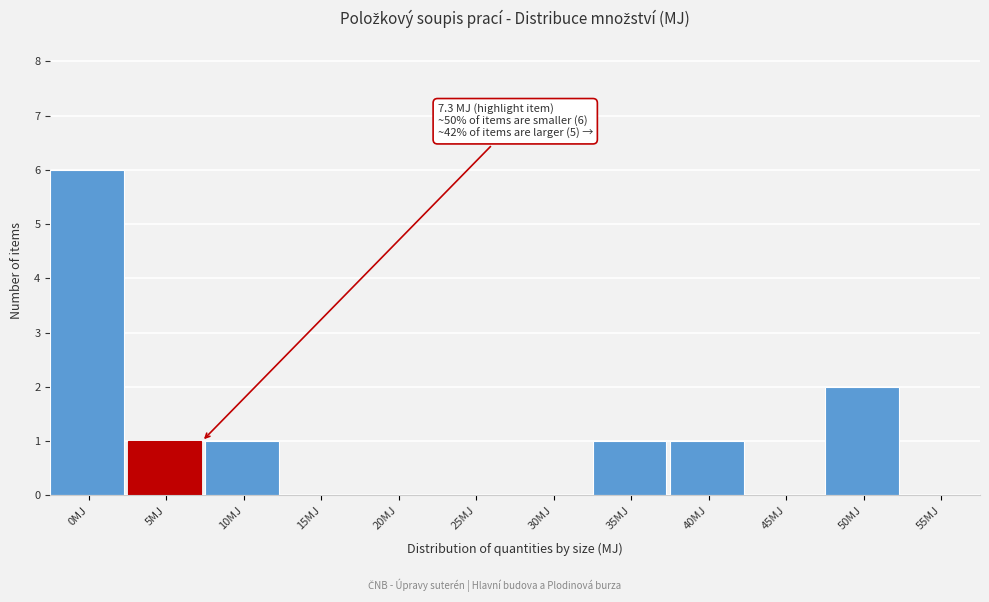

Reading left to right, what are all the values shown in this chart?

0MJ=6	5MJ=1	10MJ=1	15MJ=0	20MJ=0	25MJ=0	30MJ=0	35MJ=1	40MJ=1	45MJ=0	50MJ=2	55MJ=0